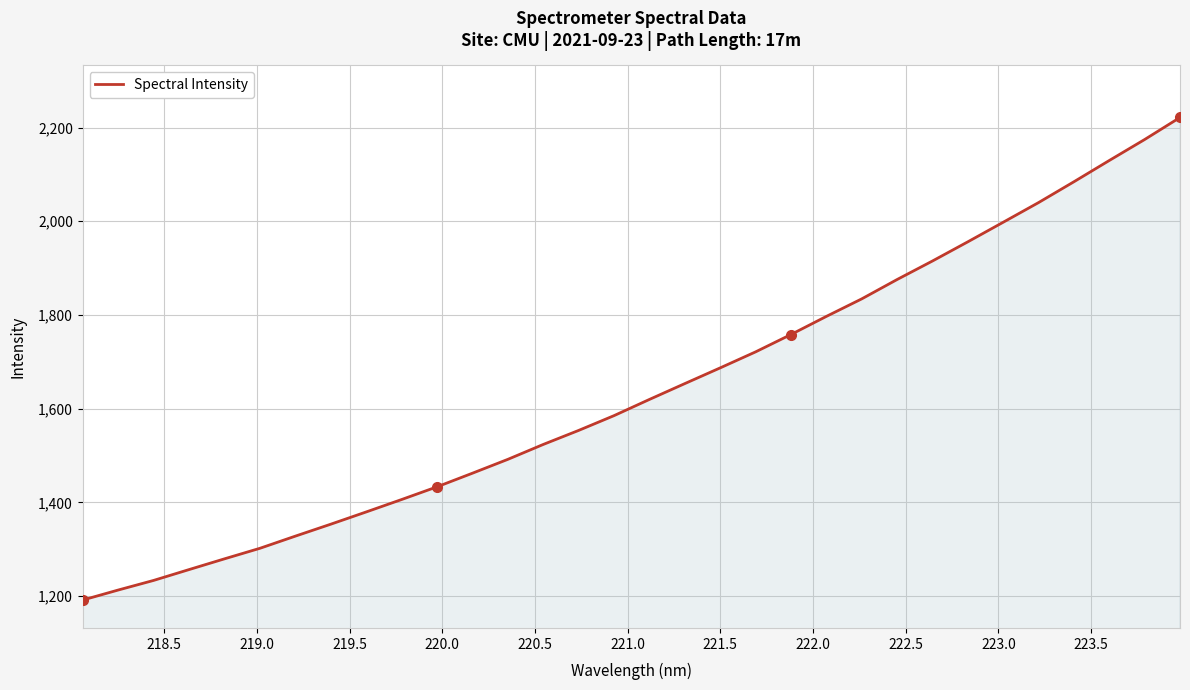

What is the difference between the maximum and minimum values?

1030.3